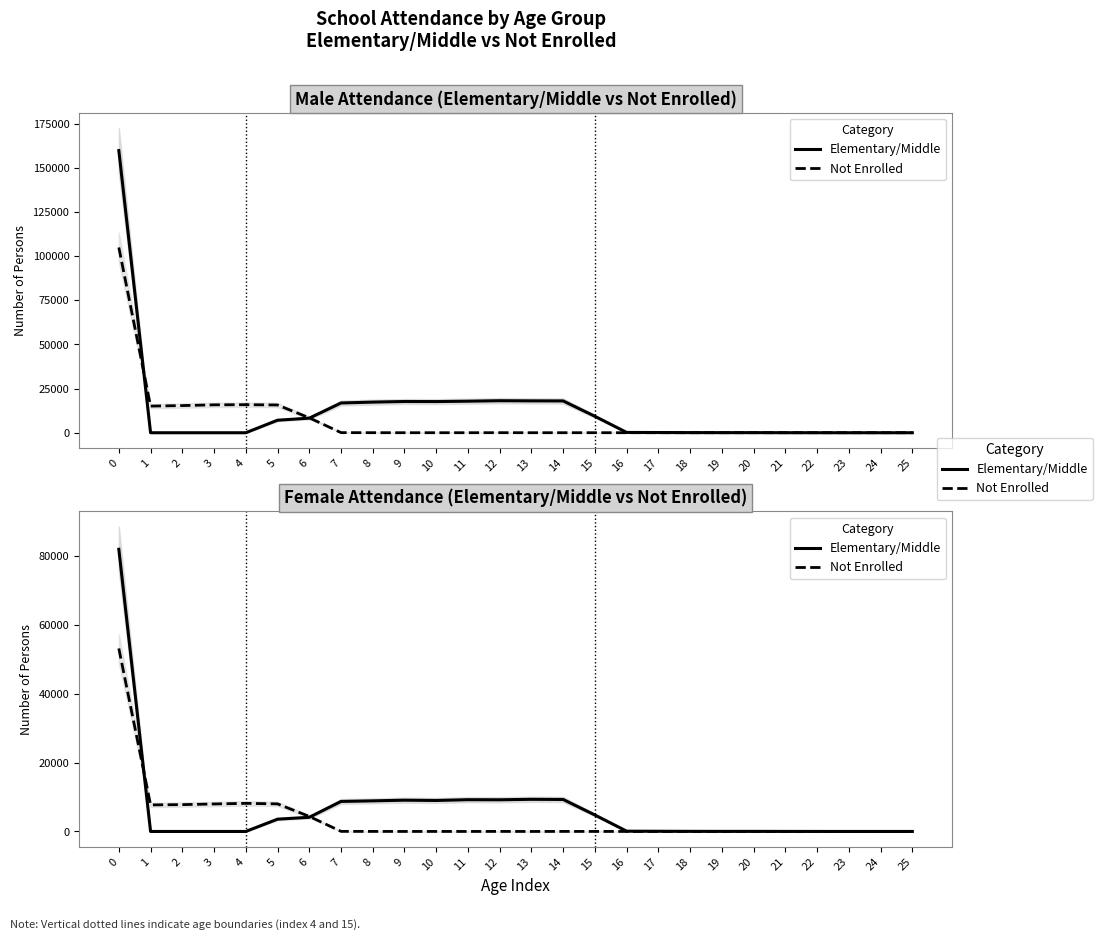

In Elementary/Middle, how many points are higher than both neighbors (excluding endpoints)?

4